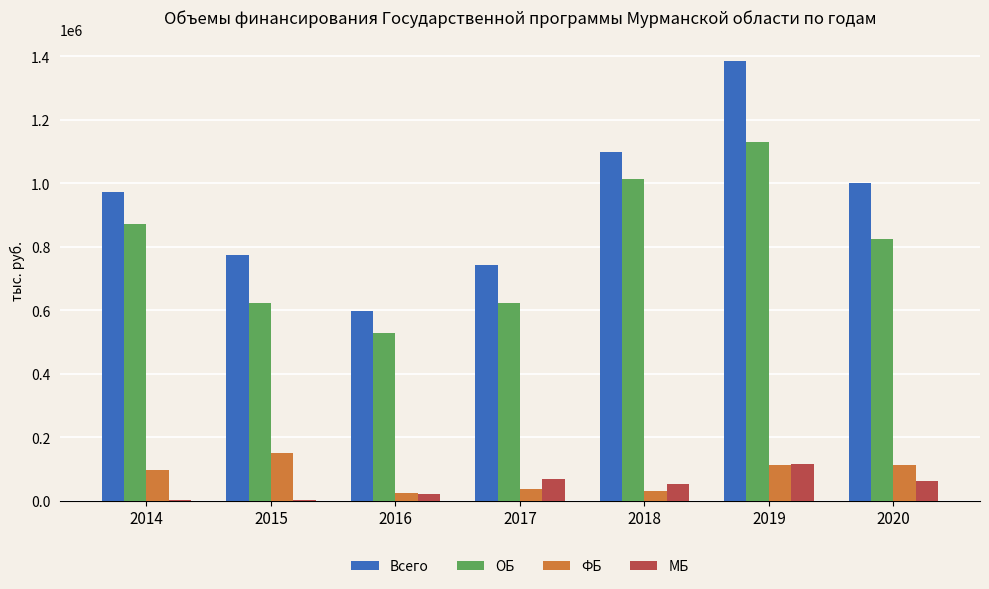

Does the chart contain stacked bars?

No